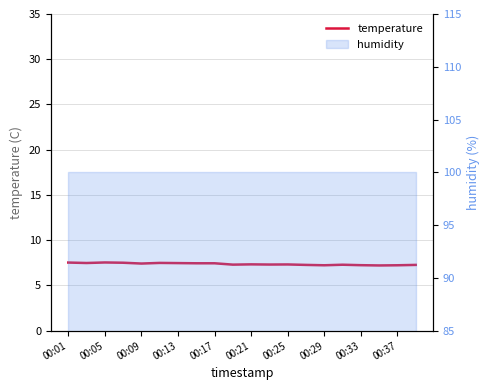

How many lines are shown in the chart?

1